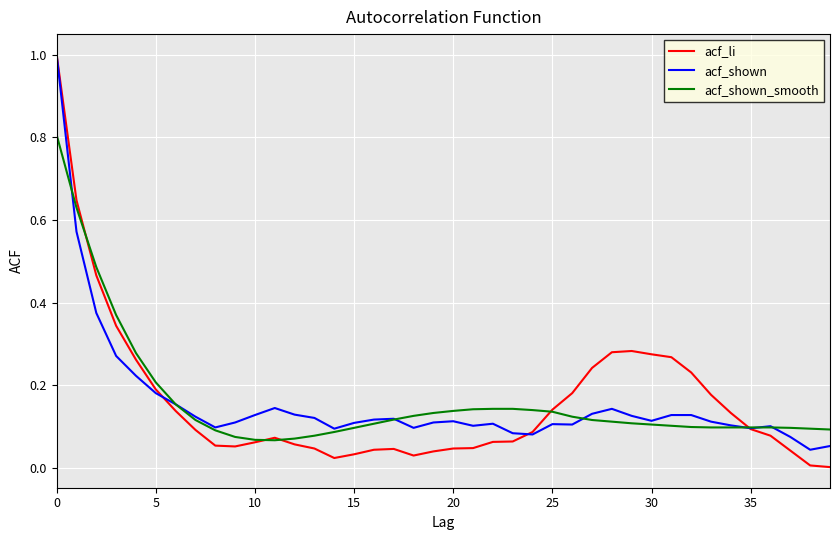

What is the maximum value shown in the chart?

1.0